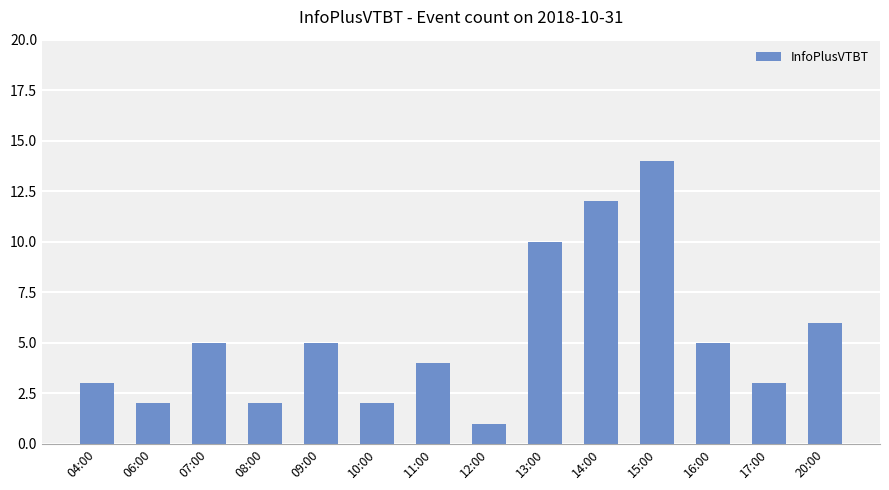

Approximately how many times larger is the value at 20:00 compared to 16:00?

1.2